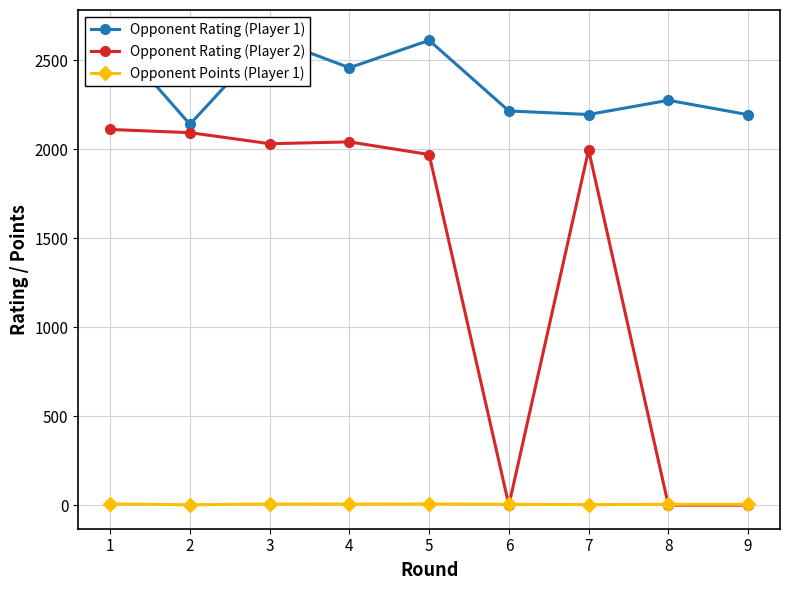

What is the sum of the Opponent Points (Player 1) values at 6 and 7?

7.5